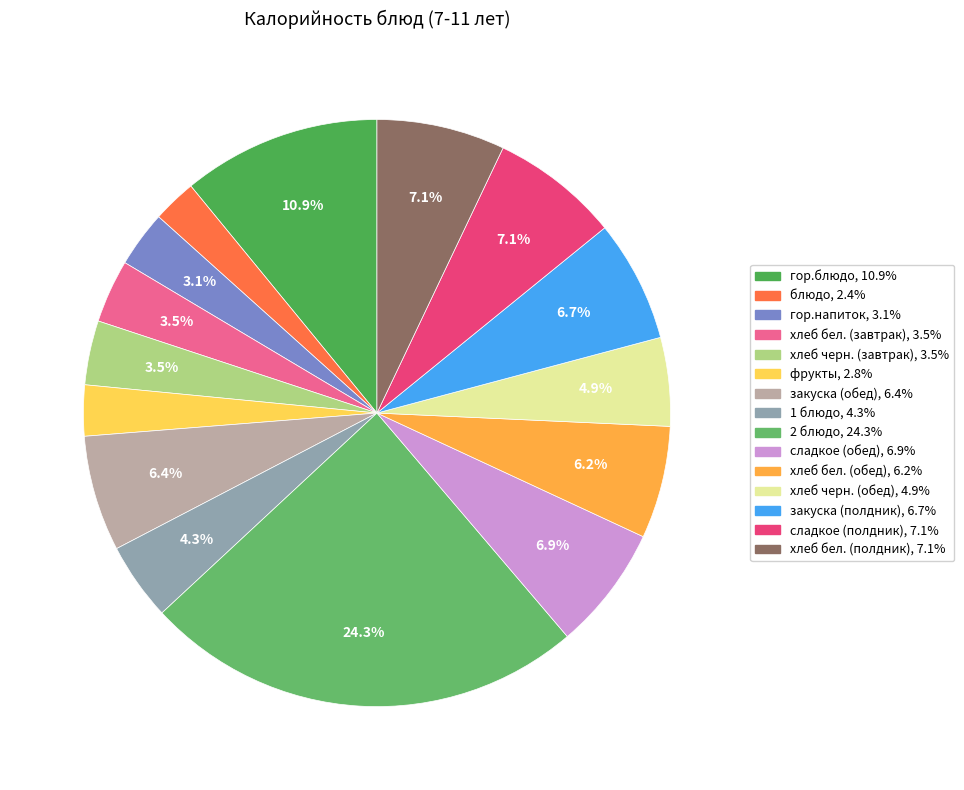

To the nearest percent, what is the difference between the largest and smallest slice percentages?

22%